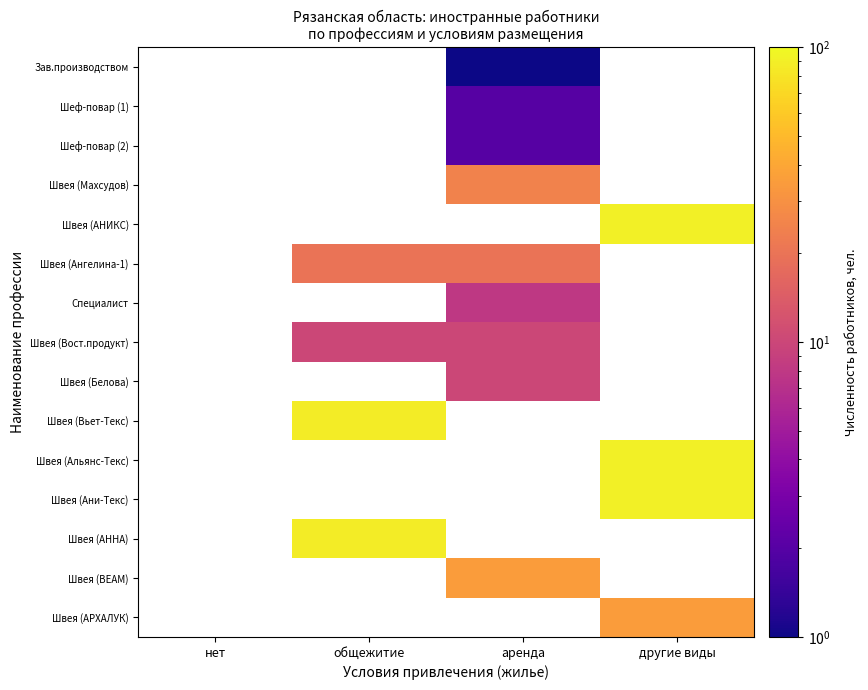

Is the value of Шеф-повар (2) at нет greater than the value of Швея (Белова) at нет?

No